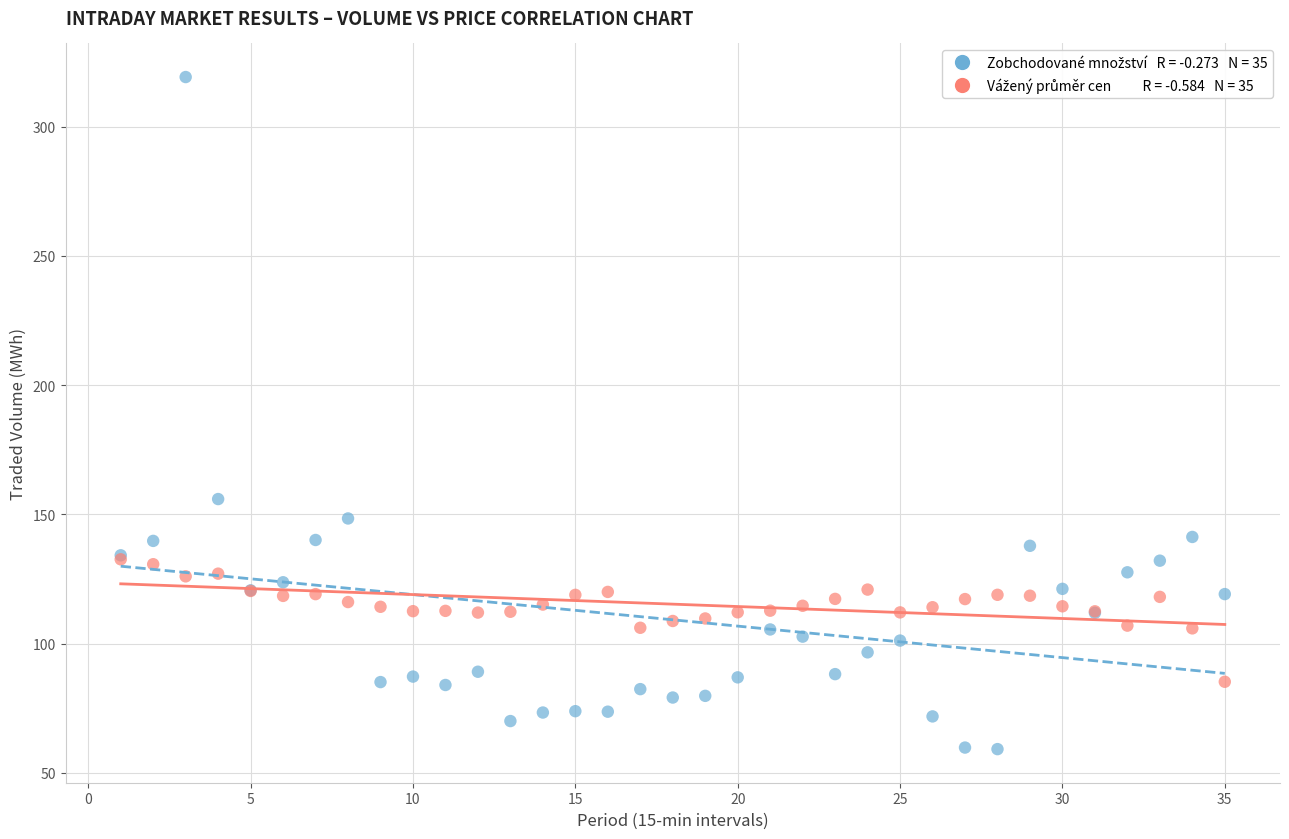

Across all series, what Y value is closest to 189?

155.9